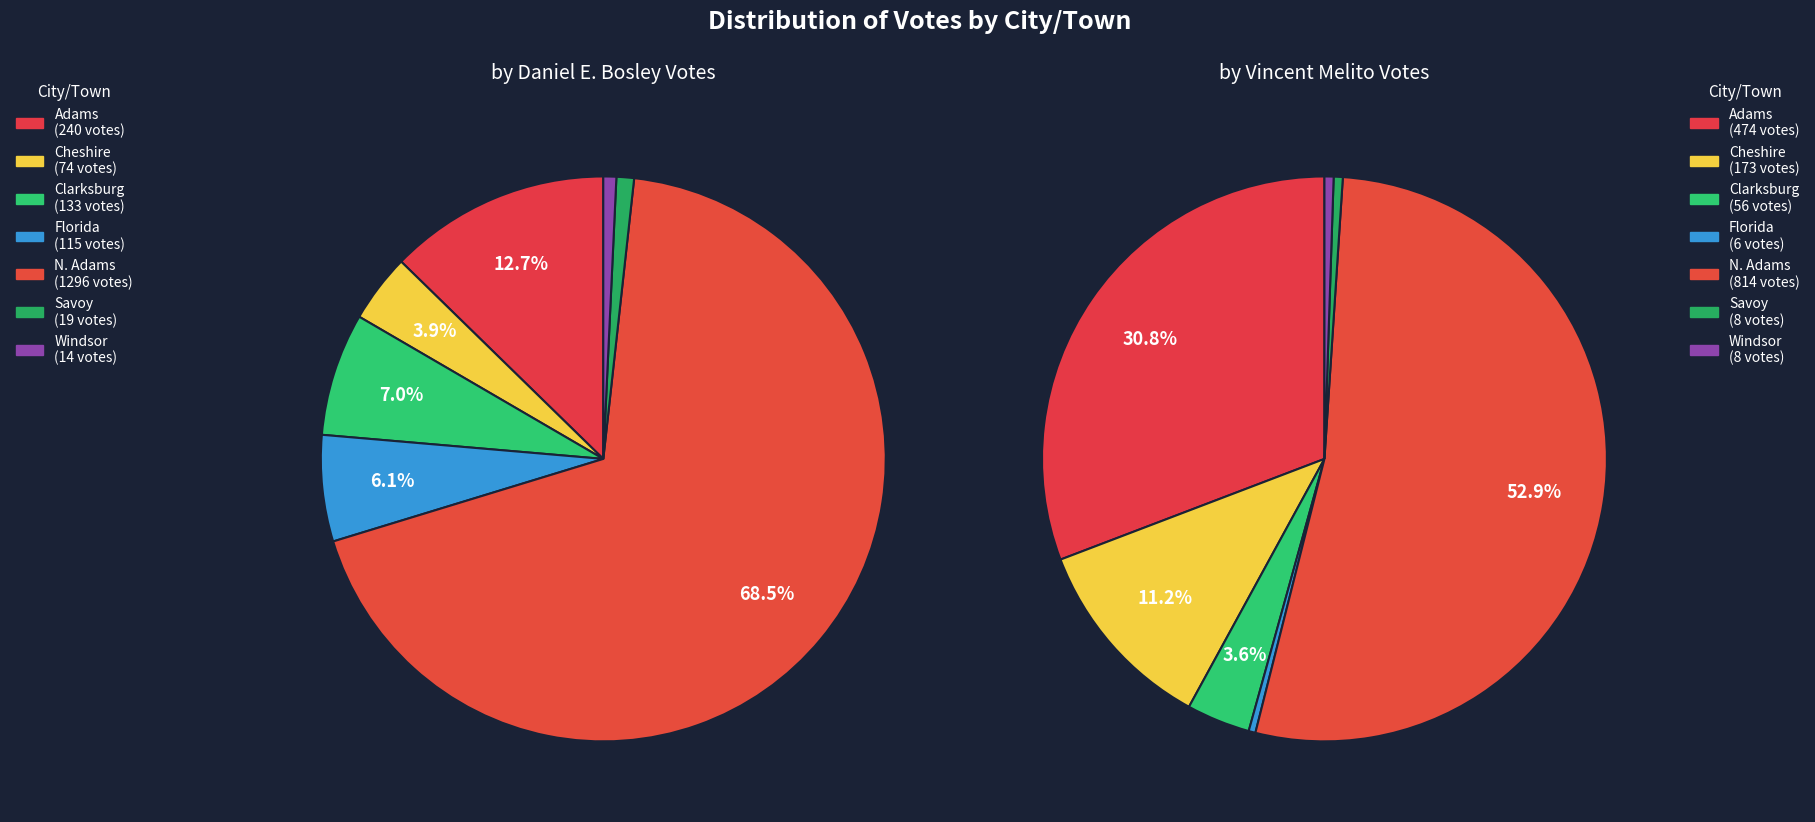

Does any single category account for the majority?

Yes